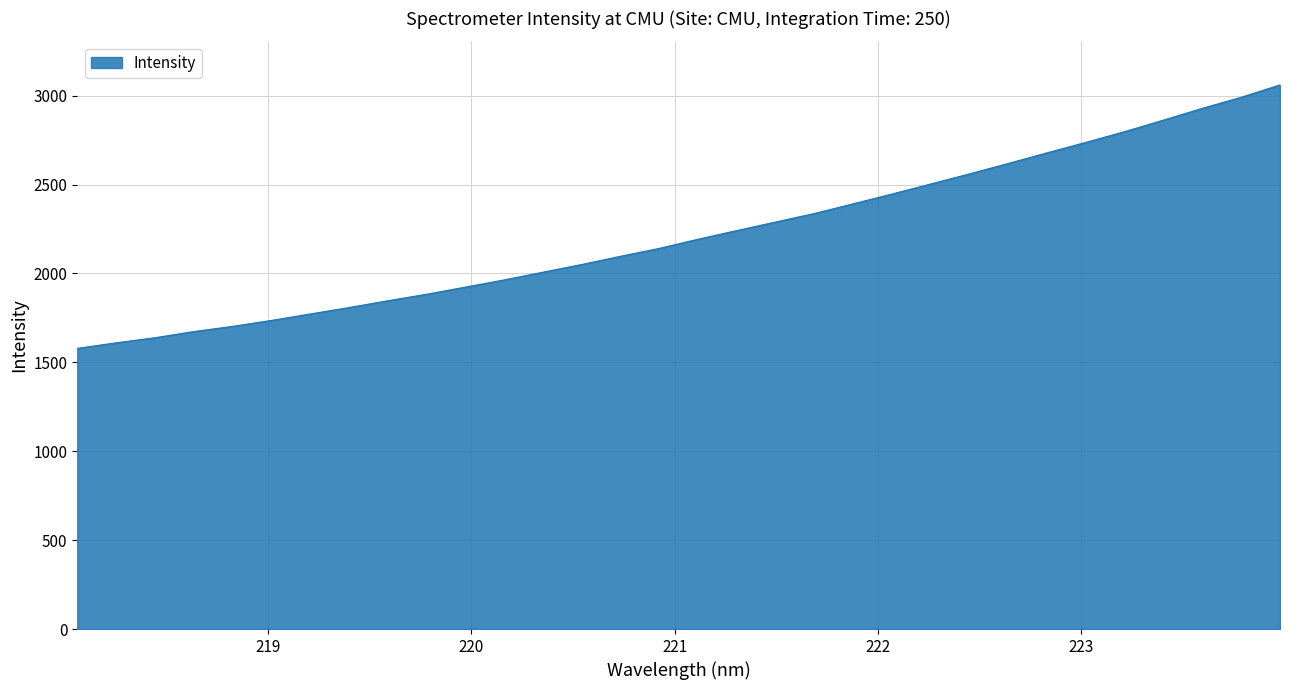

What is the difference between the maximum and minimum values?

1481.8